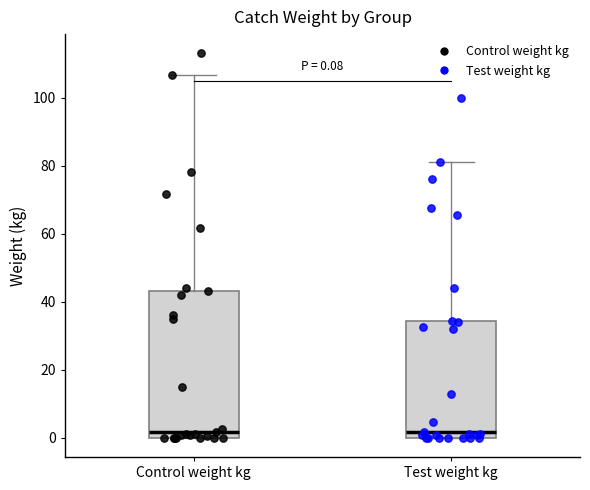

Comparing the boxes themselves (not the whiskers), which one is the tallest?

Control weight kg